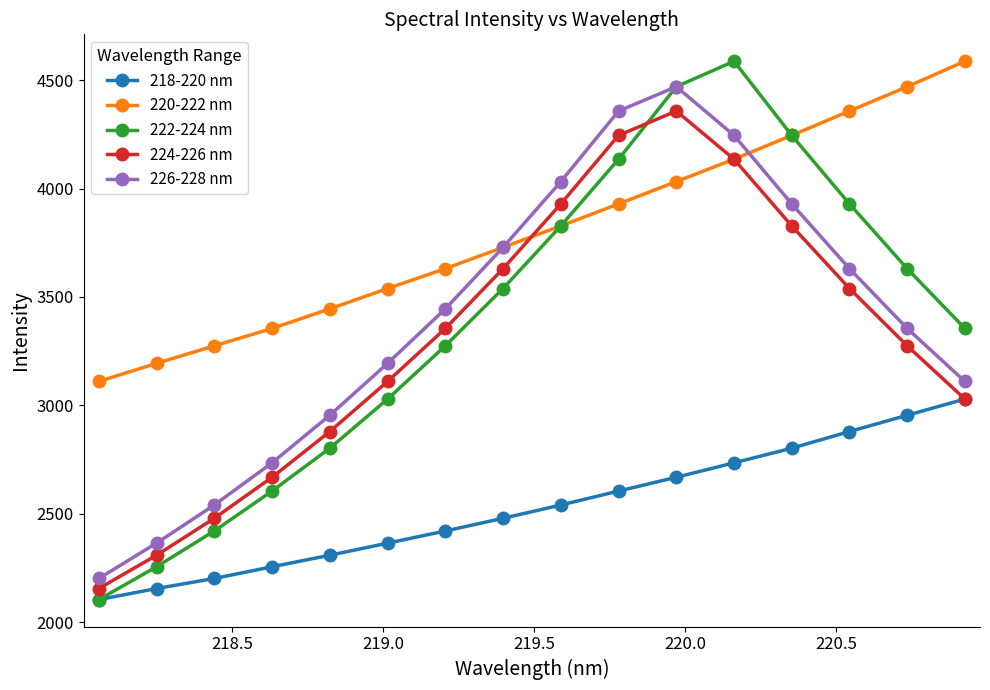

What is the value of the 218-220 nm point at the 9th from the left?

2540.9